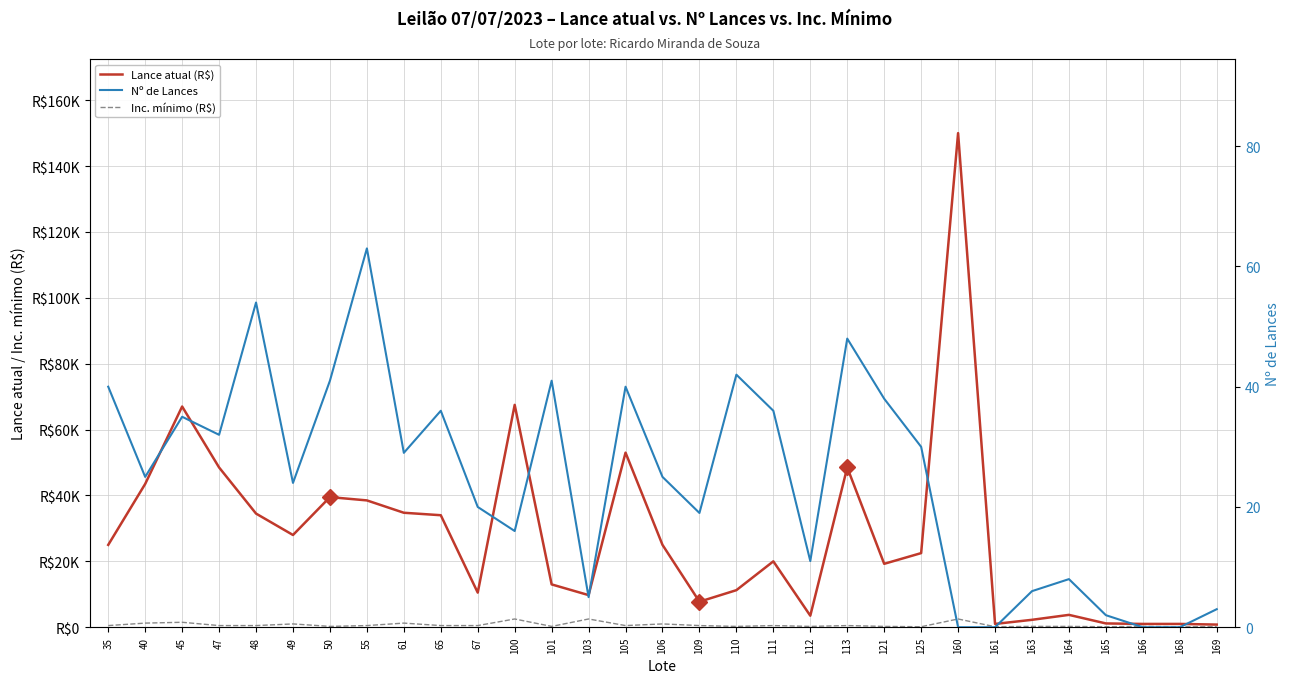

Reading left to right, what are all the values shown in this chart?

Lance atual (R$): 25000	43500	67000	48500	34500	28000	39500	38500	34750	34000	10500	67500	13000	9750	53000	25000	7750	11250	20000	3500	48500	19250	22500	150000	1000	2250	3750	1150	1000	1000	800
Inc. mínimo (R$): 500	1250	1500	500	500	1000	250	500	1250	500	500	2500	250	2500	500	1000	500	250	500	250	500	250	150	2500	150	250	250	150	250	150	150
Nº de Lances: 40	25	35	32	54	24	41	63	29	36	20	16	41	5	40	25	19	42	36	11	48	38	30	0	0	6	8	2	0	0	3